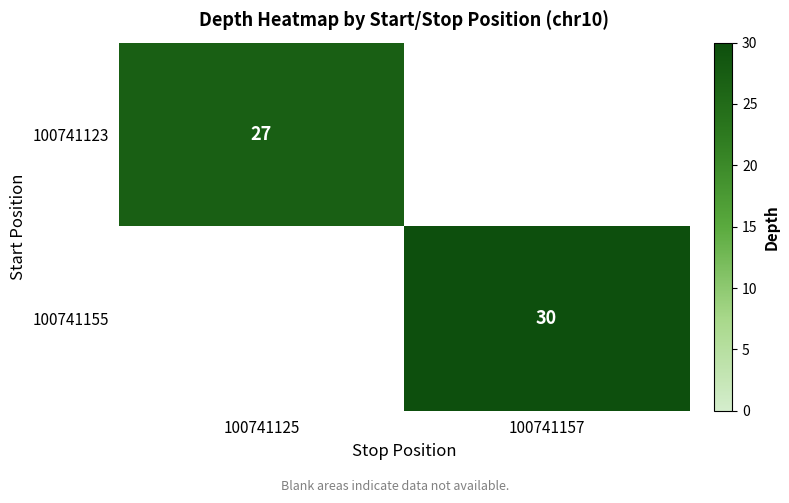

True or false: 100741155 has a value of 48 at 100741157.

False